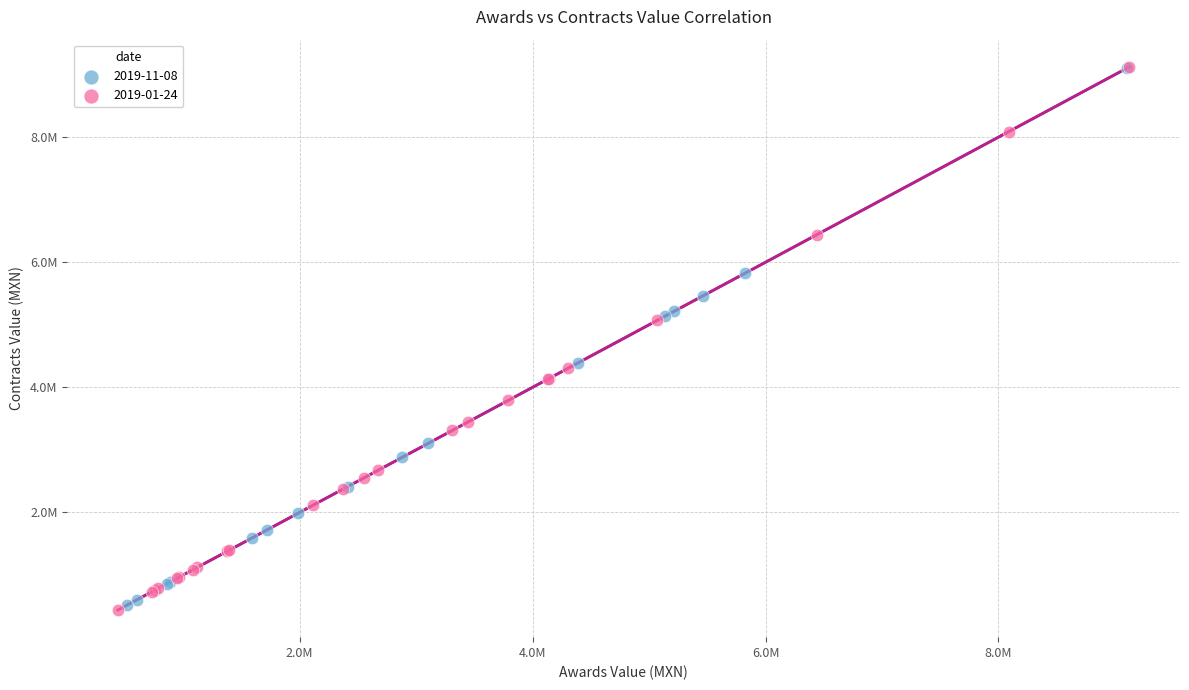

What are all the series names shown in the legend?

2019-11-08, 2019-01-24